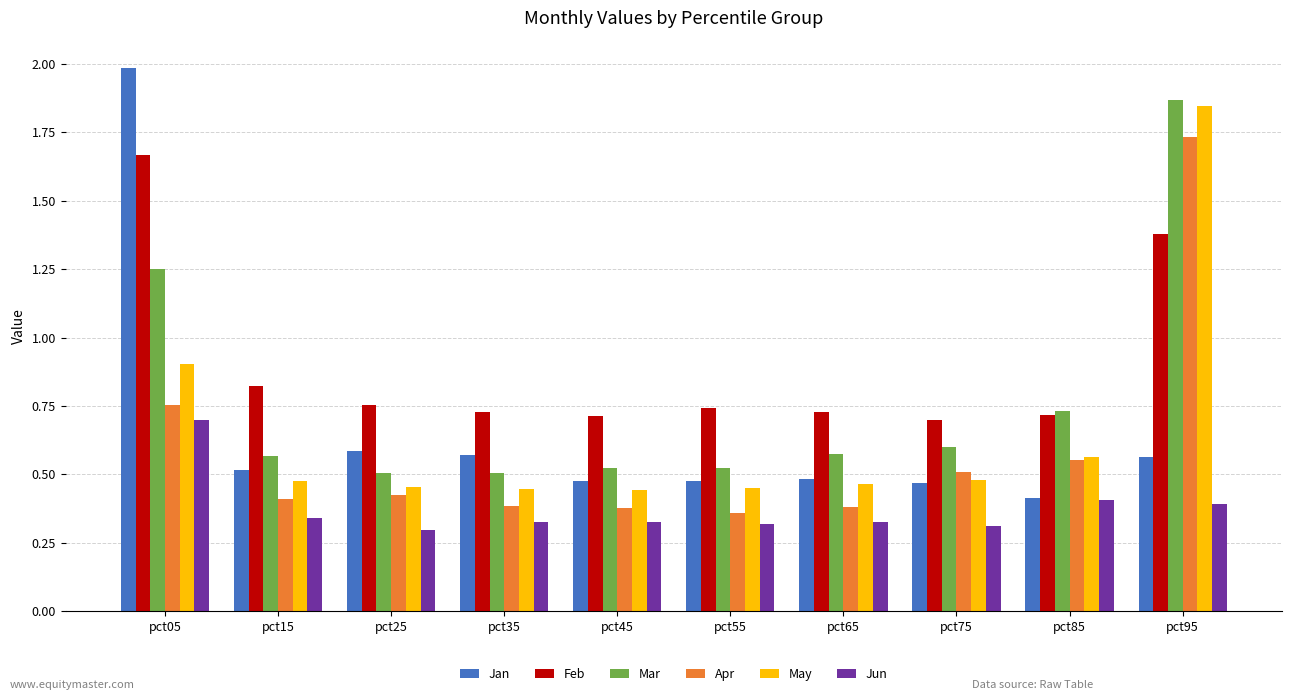

At how many categories does at least one series exceed 1?

2